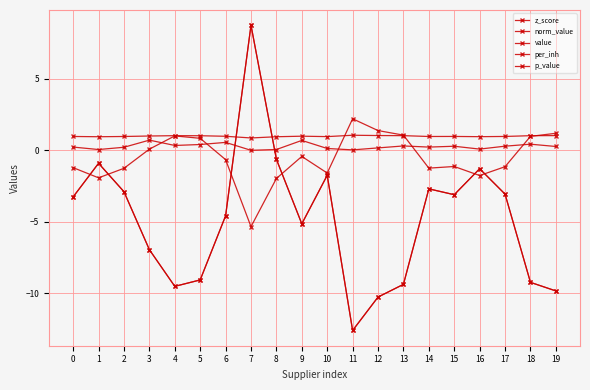

Is this an area chart (filled region under the line)?

No